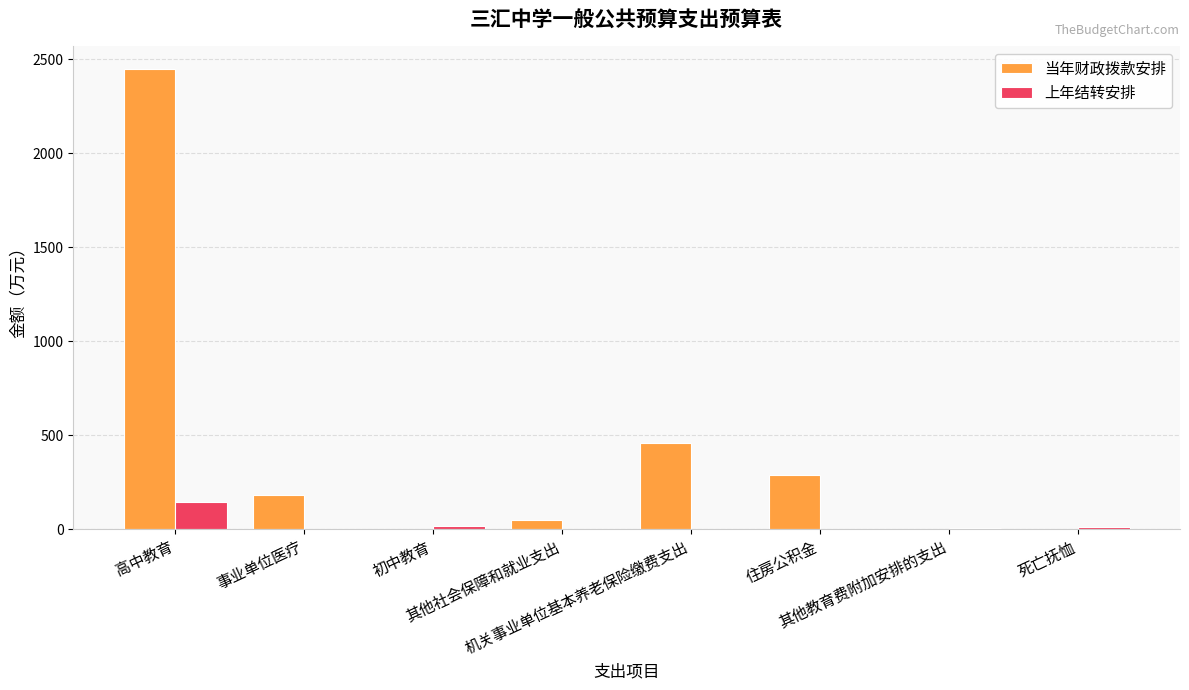

The value of 当年财政拨款安排 at 高中教育 is 2444.8. True or false?

True